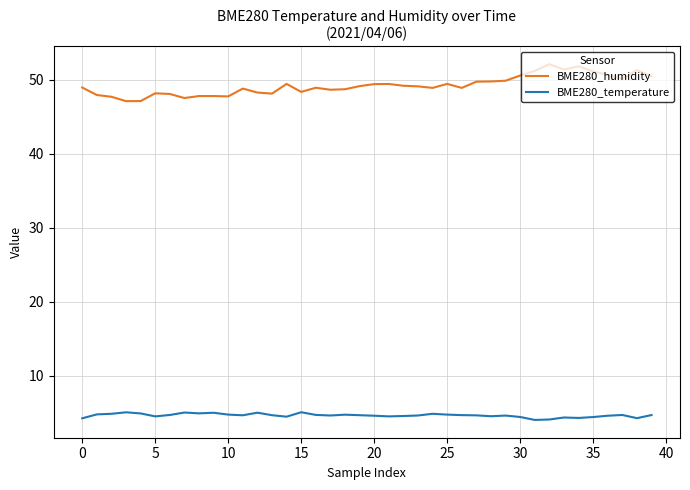

Rank the series by their maximum value, from highest to lowest.

BME280_humidity, BME280_temperature